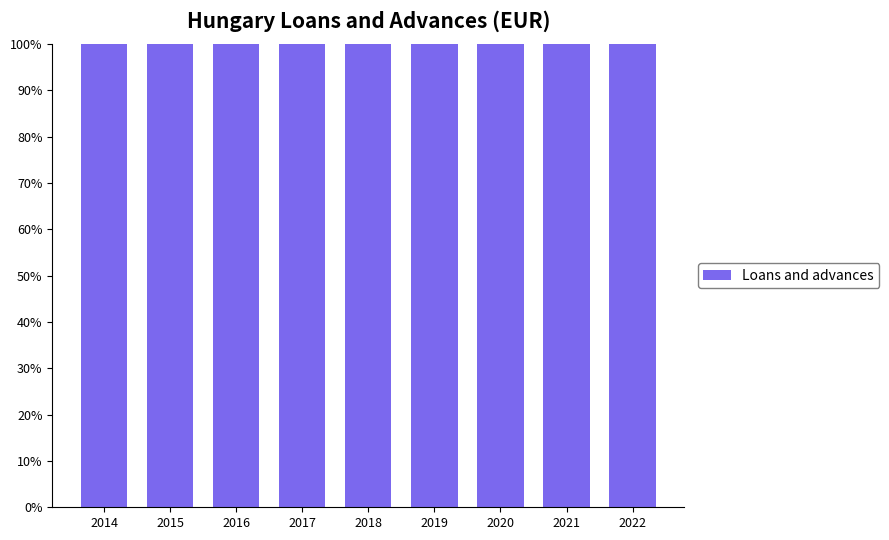

Rank the categories by value from highest to lowest.

2014, 2015, 2016, 2017, 2019, 2021, 2022, 2018, 2020